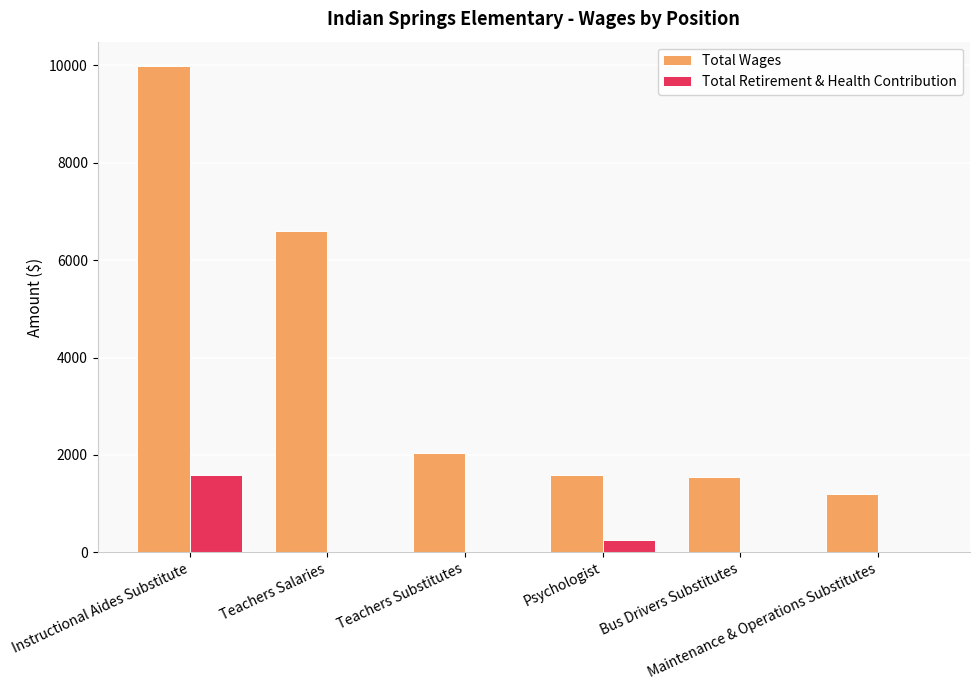

Which series has the largest total across all categories?

Total Wages